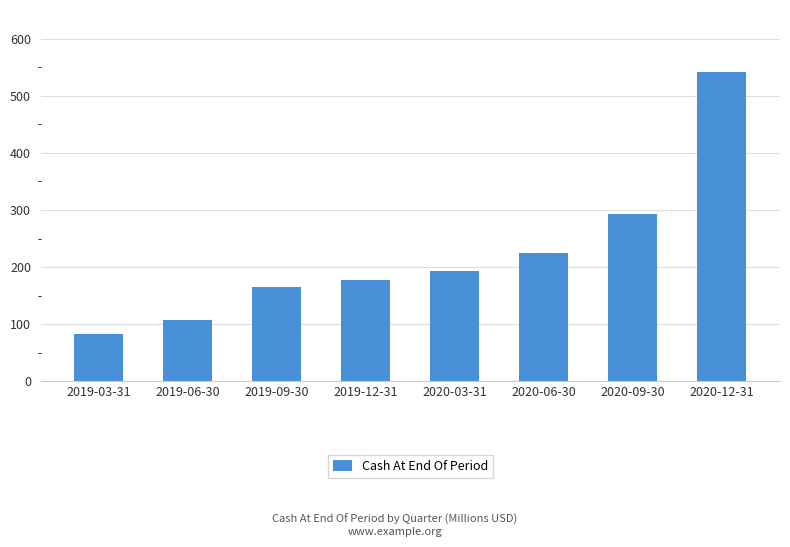

What is the label of the 4th bar from the left?

2019-12-31